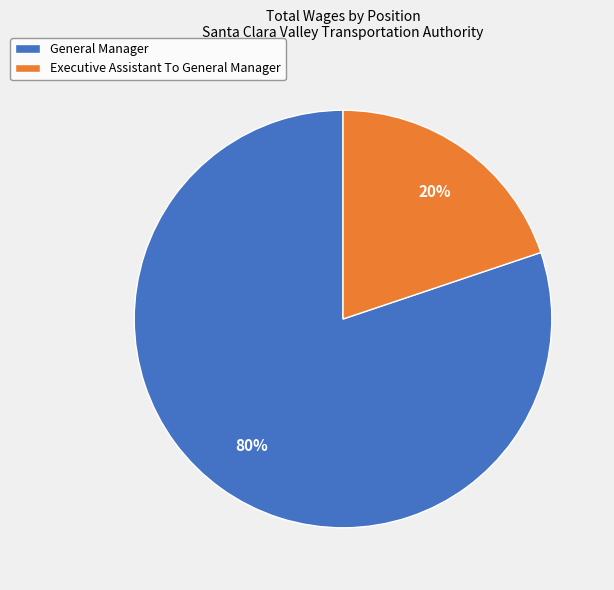

Do General Manager and Executive Assistant To General Manager together represent more than half of the pie?

Yes